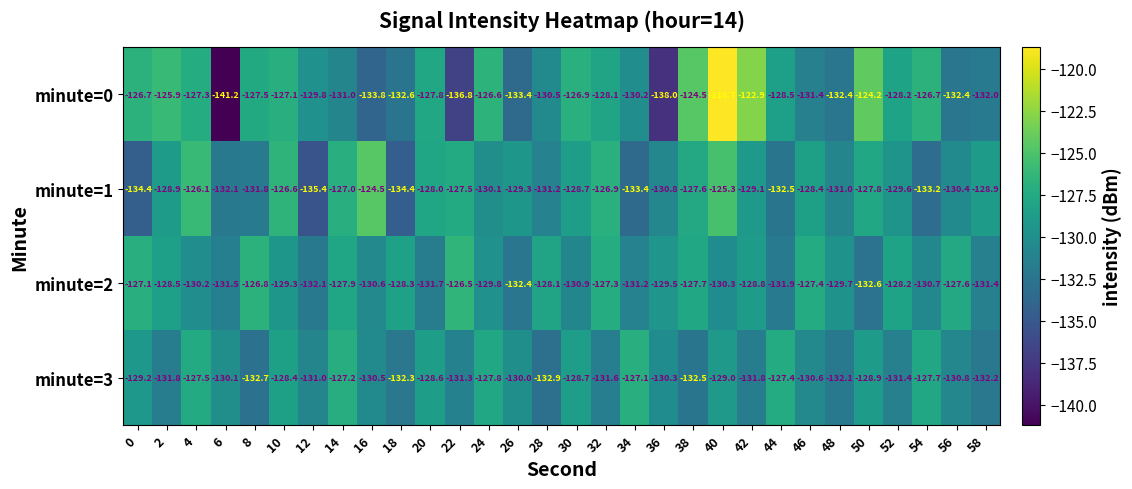

What is the total value across all series at 30?

-515.2